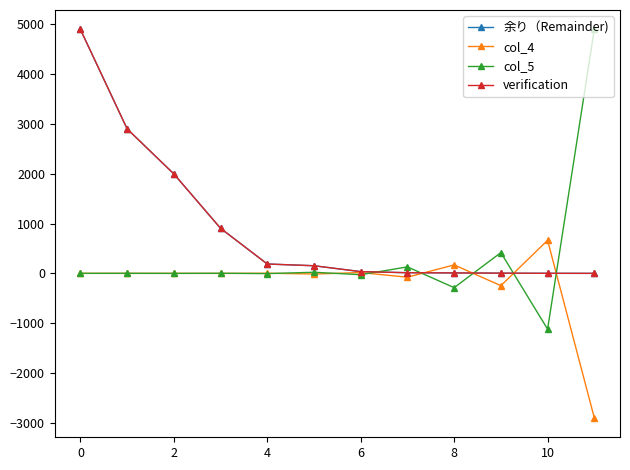

Does the chart have visible grid lines?

No